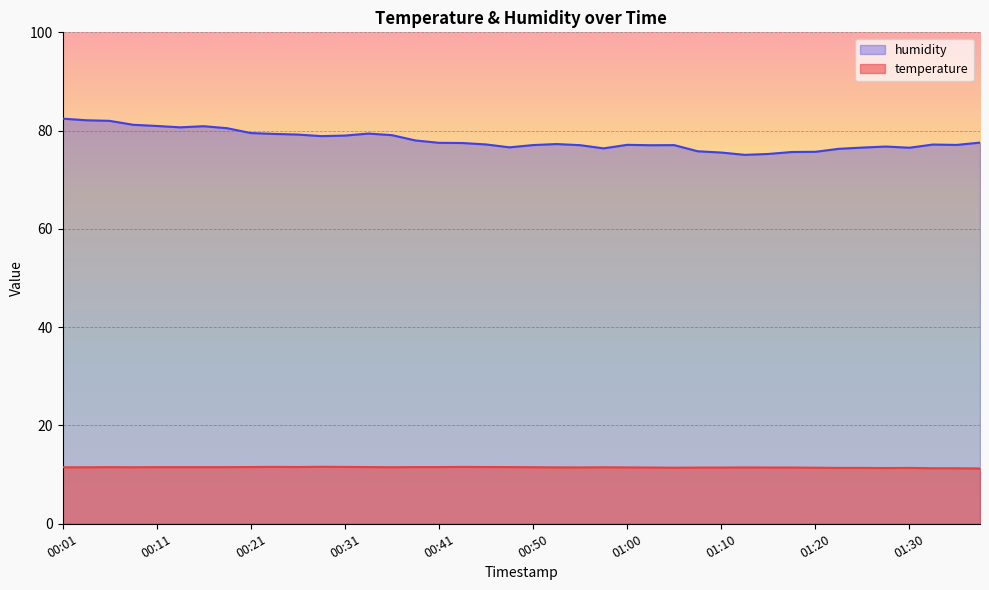

What value does the humidity series have at 01:30?

76.5